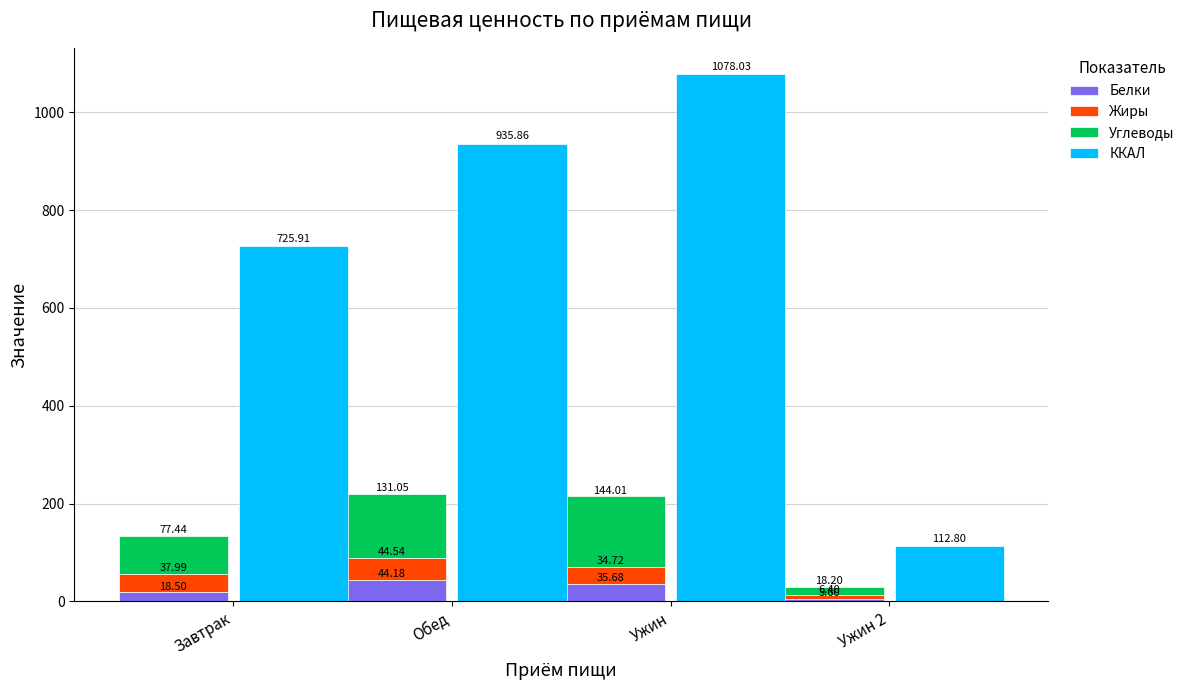

Is the value of Жиры at Ужин 2 greater than the value of Белки at Ужин 2?

Yes